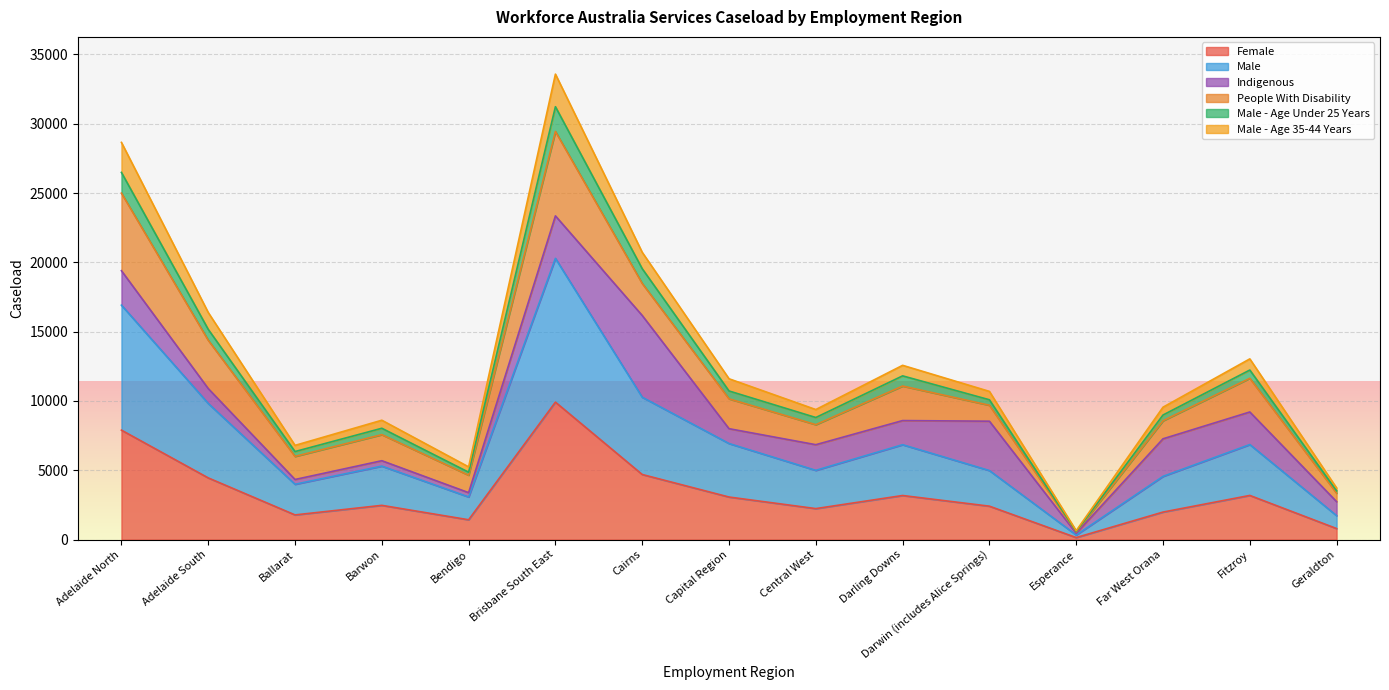

At which category is the sum across all series the highest?

Brisbane South East